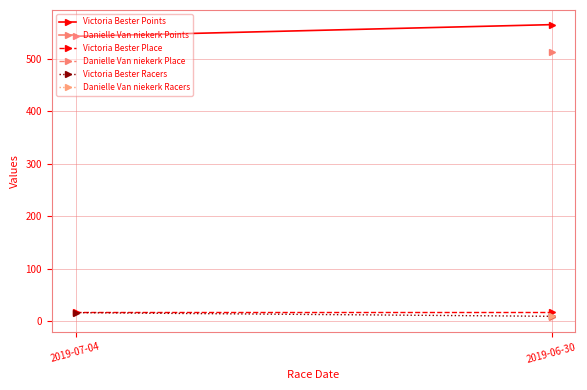

At 2019-06-30, list the series in order from smallest to largest.

Victoria Bester Racers, Victoria Bester Place, Victoria Bester Points